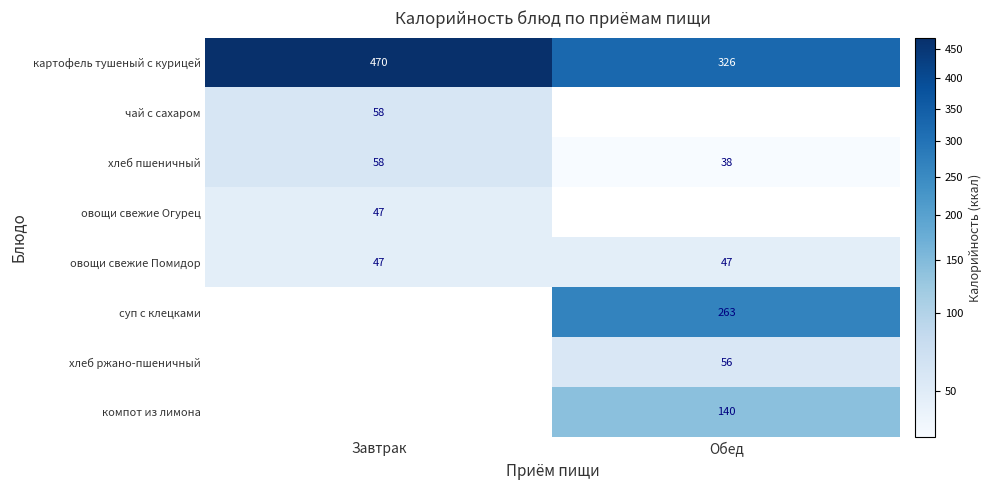

What is the difference between the highest and lowest values at Обед?

288.0